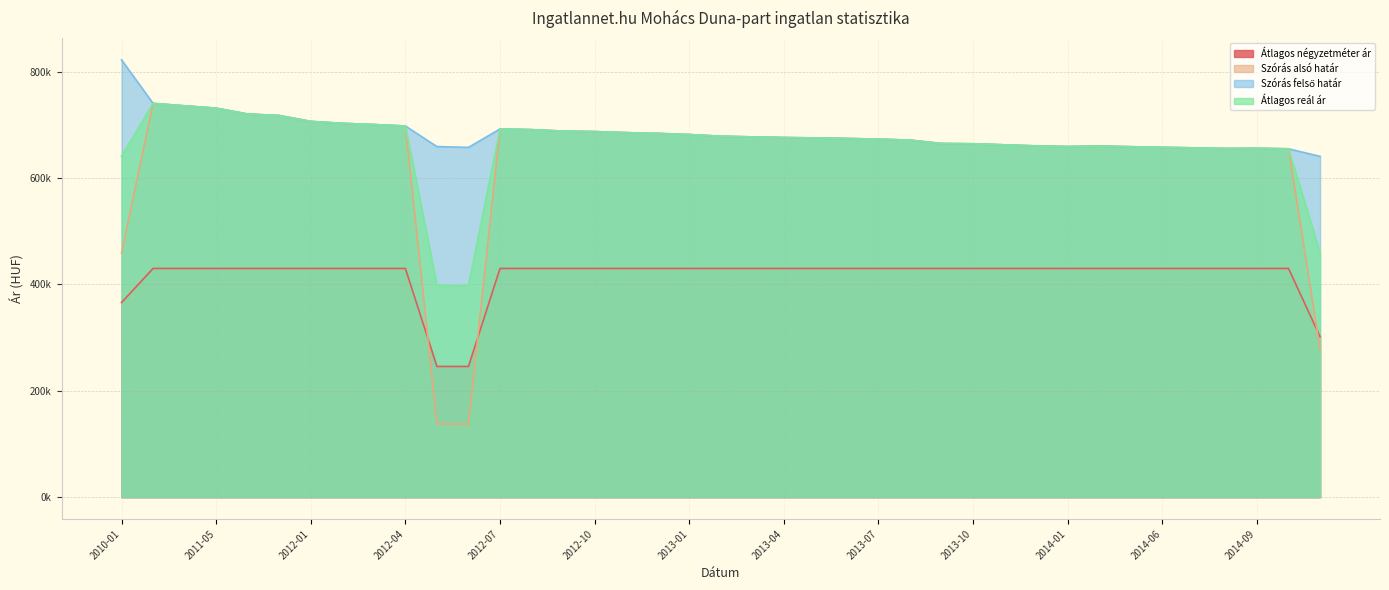

What is the greatest value displayed?

822225